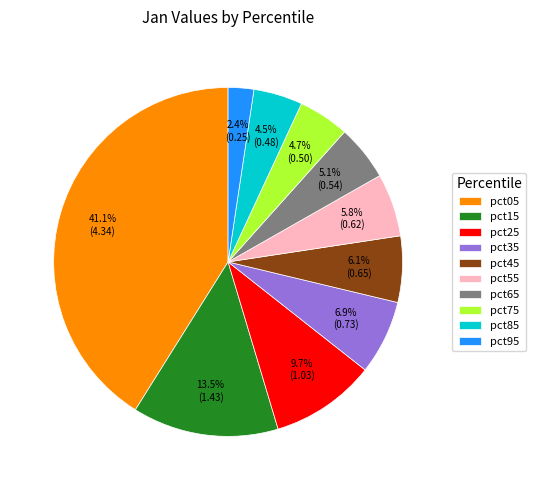

Between pct25 and pct15, which is larger?

pct15